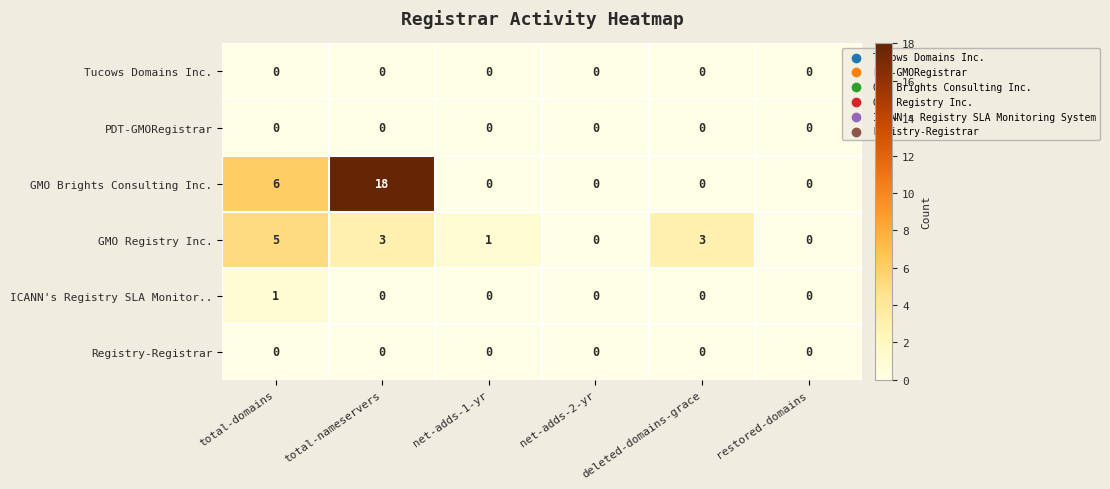

What is the difference between the maximum and minimum values in the GMO Brights Consulting Inc. series?

18